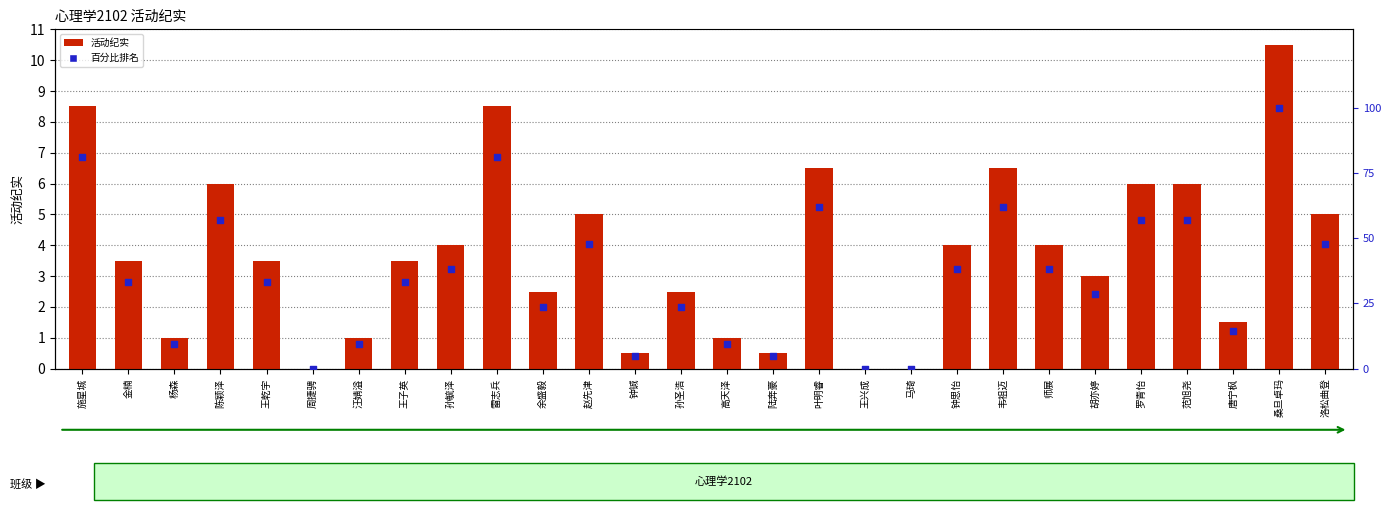

What are all the series names shown in the legend?

活动纪实, 百分比排名